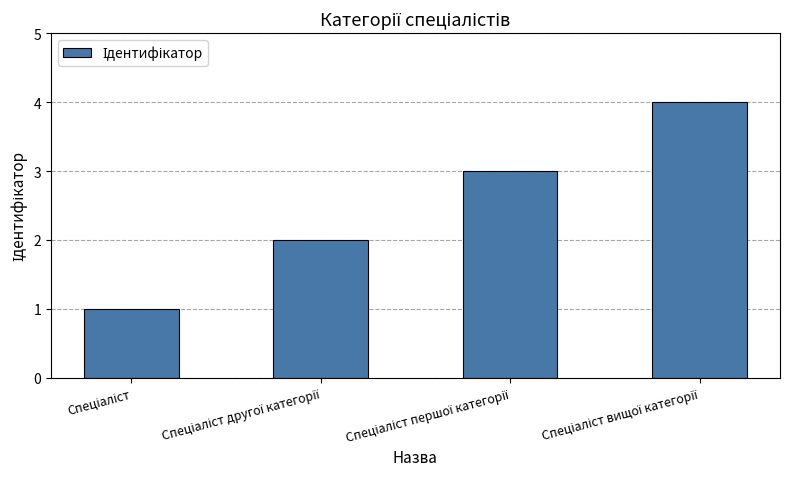

What is the difference between the maximum and minimum values?

3